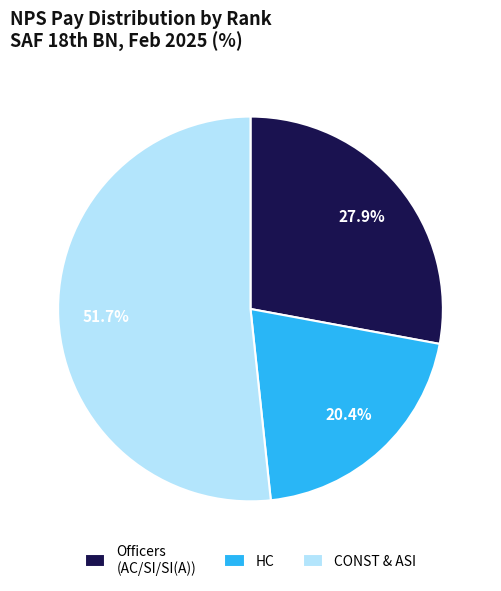

How many slices are in this pie chart?

3